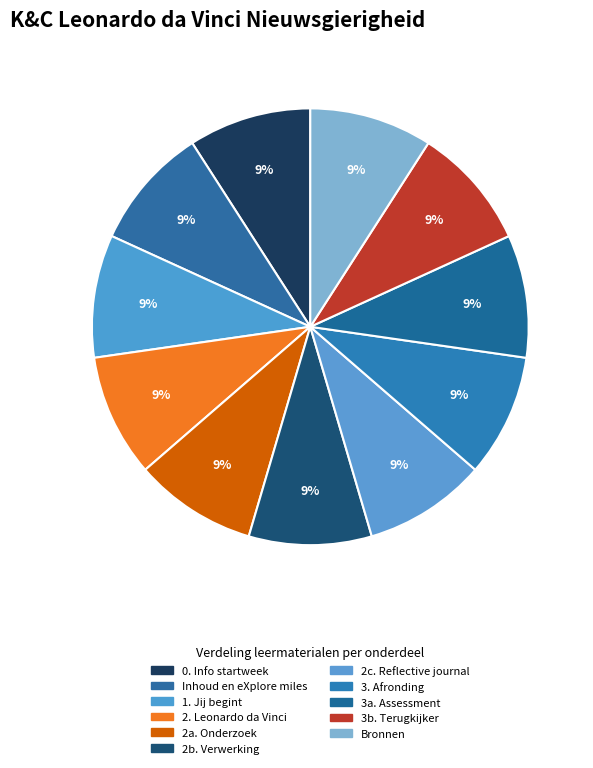

Does Bronnen account for over 50% of the chart?

No